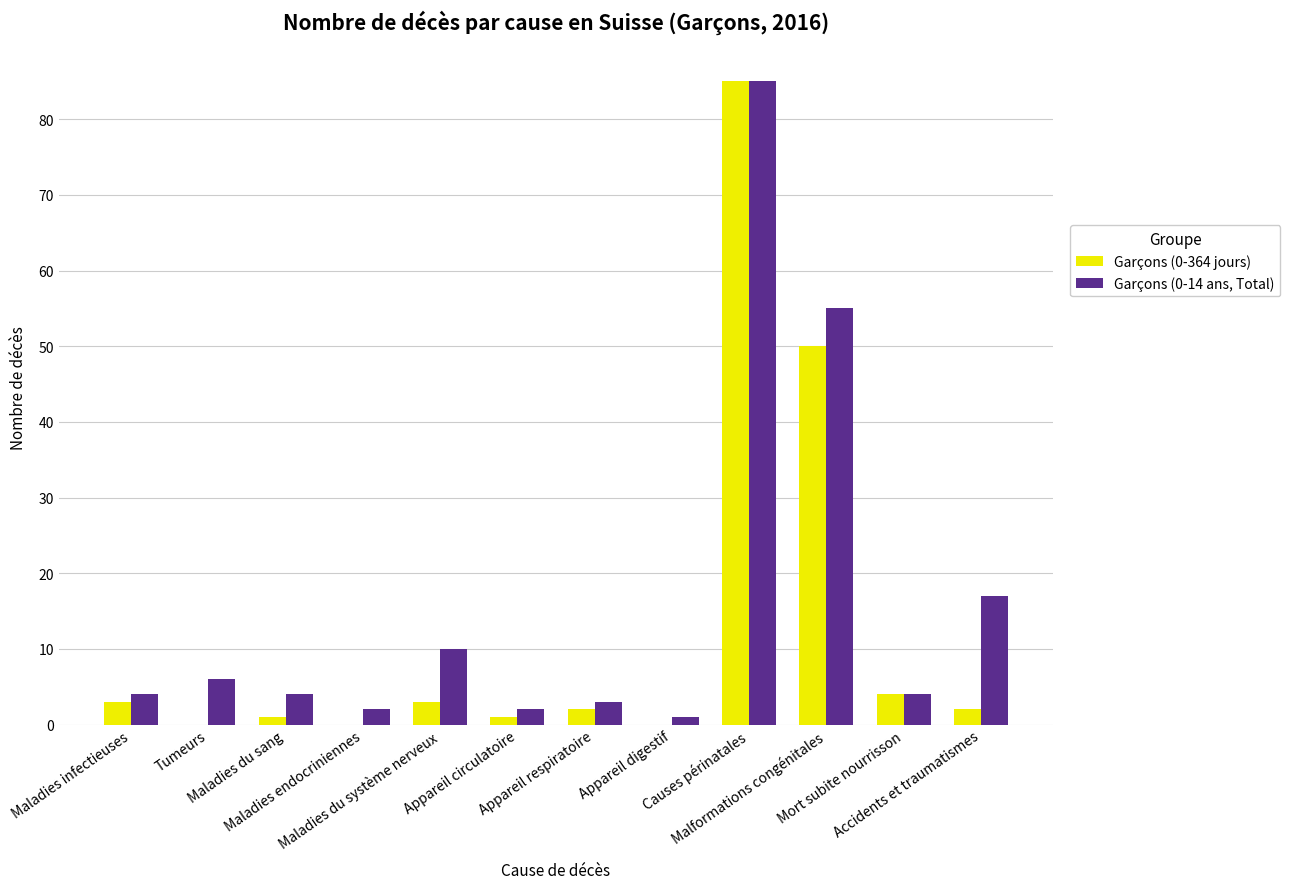

What is the greatest value displayed?

85